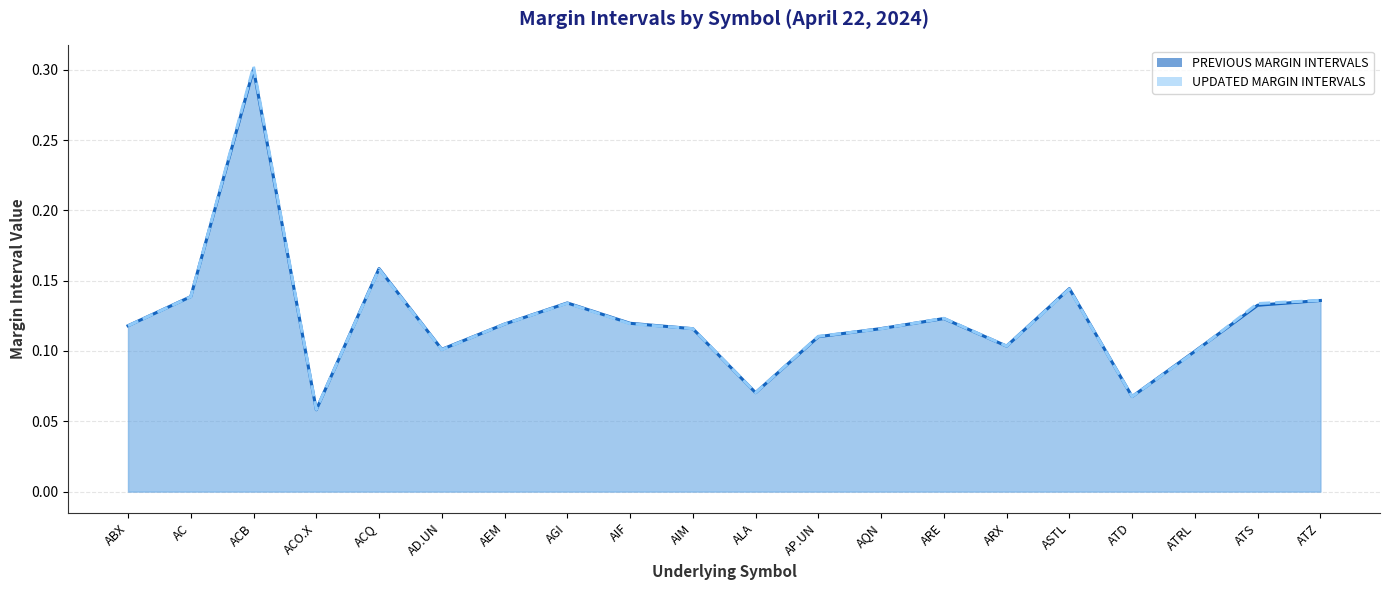

What are all the series names shown in the legend?

PREVIOUS MARGIN INTERVALS, UPDATED MARGIN INTERVALS